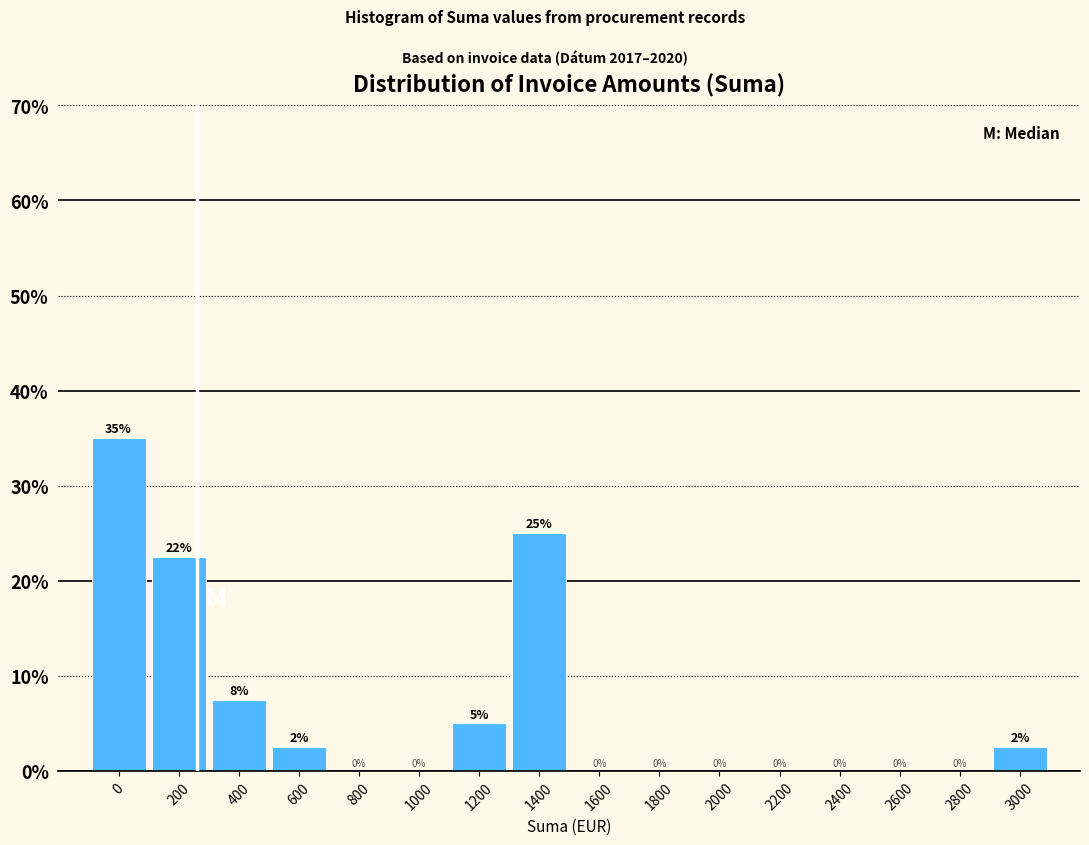

What is the approximate value at 1200?

5.0